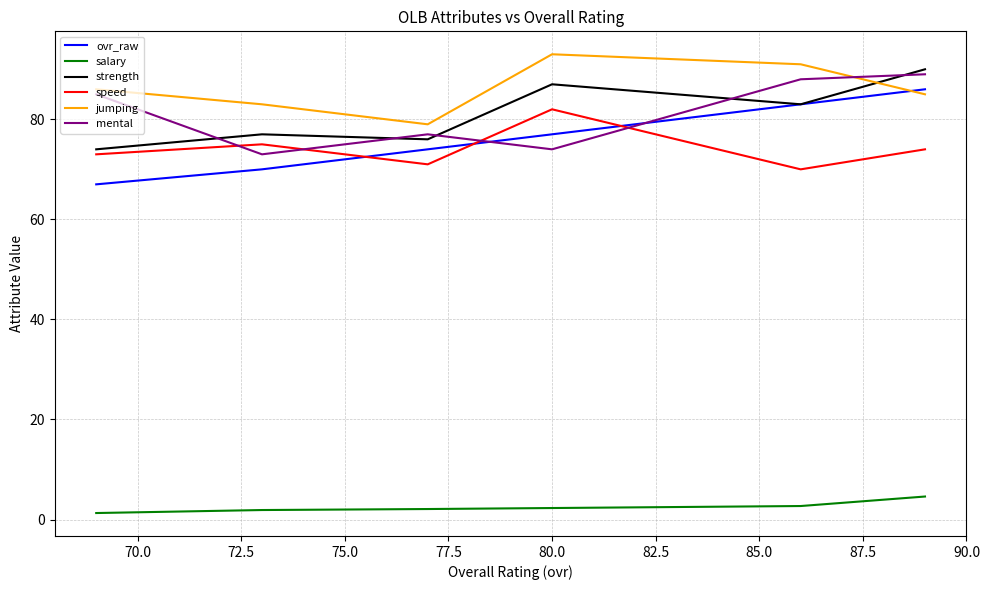

Which series has the largest range (max minus min)?

ovr_raw